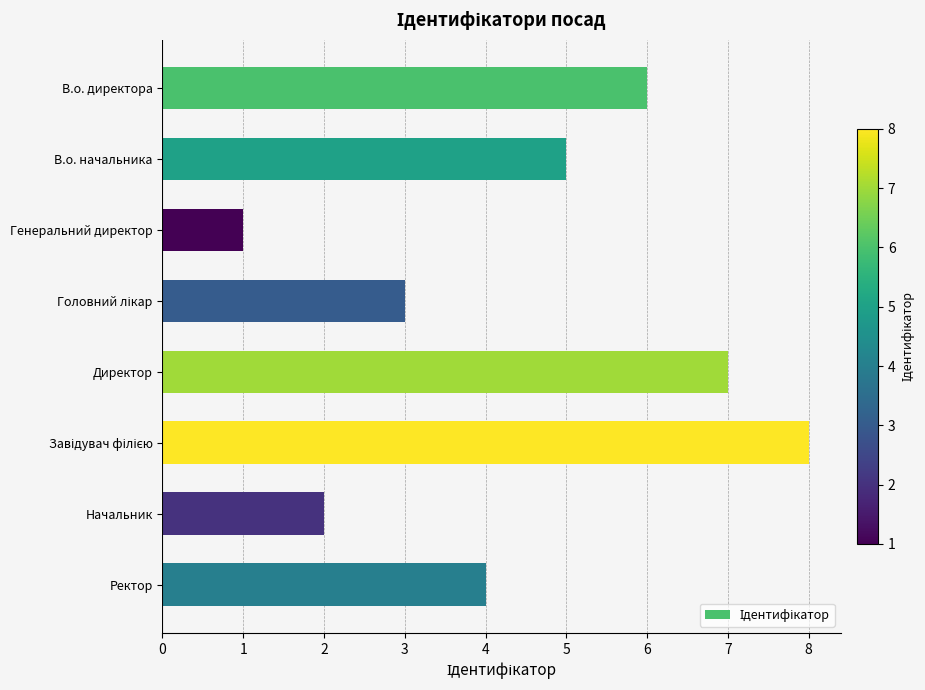

How many data points does each series have?

8